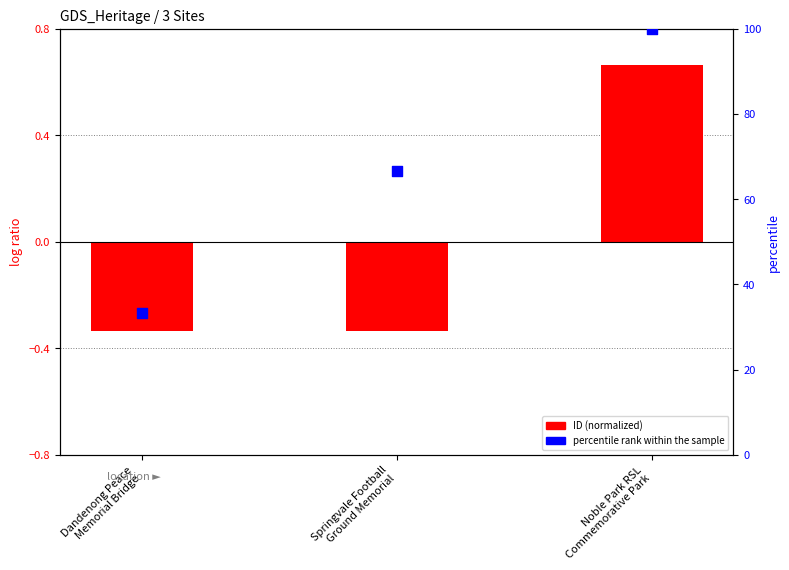

At how many categories does at least one series exceed 64?

2